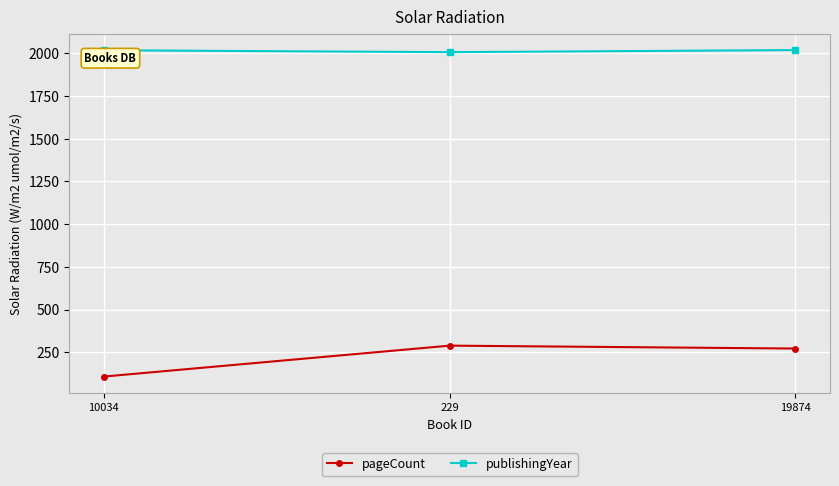

Is the value of pageCount at 229 greater than the value of publishingYear at 229?

No